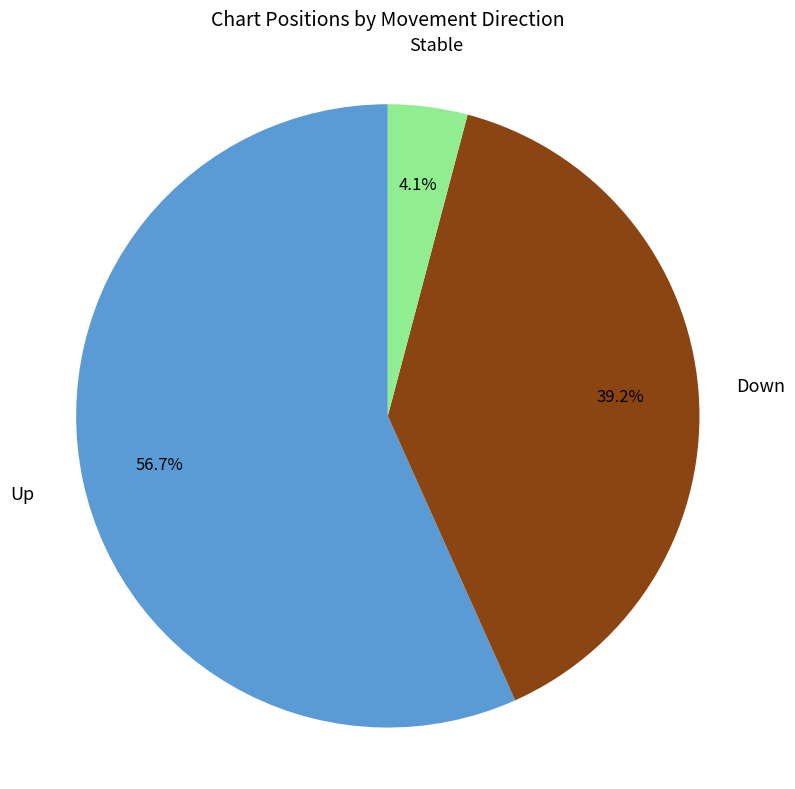

Is there a majority slice in this chart?

Yes